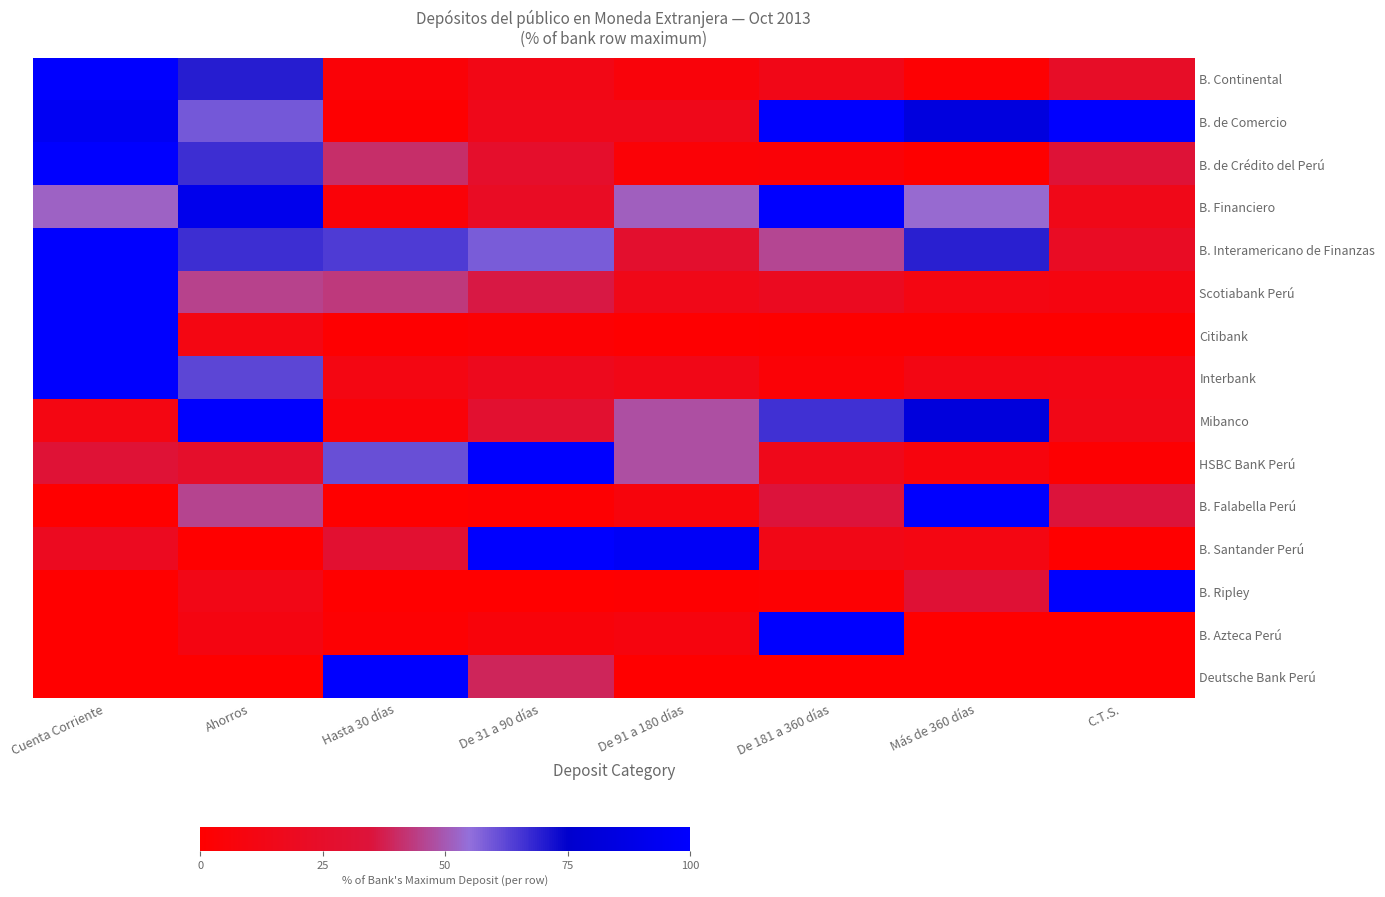

Between Hasta 30 días and C.T.S., which series saw the biggest shift?

B. Ripley